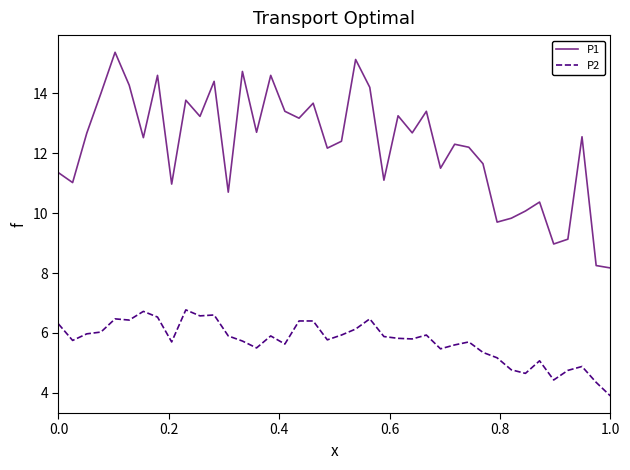

What is the highest value of the P2 series?

6.8